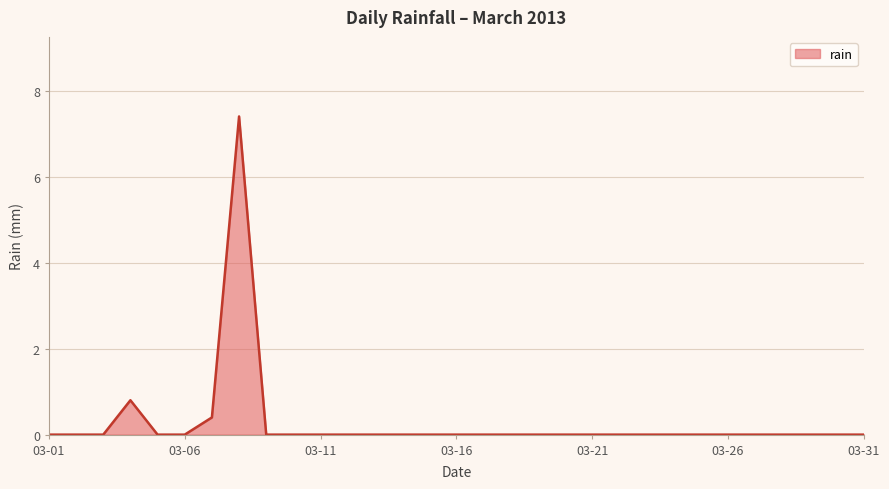

What is the difference between the maximum and minimum values?

7.4